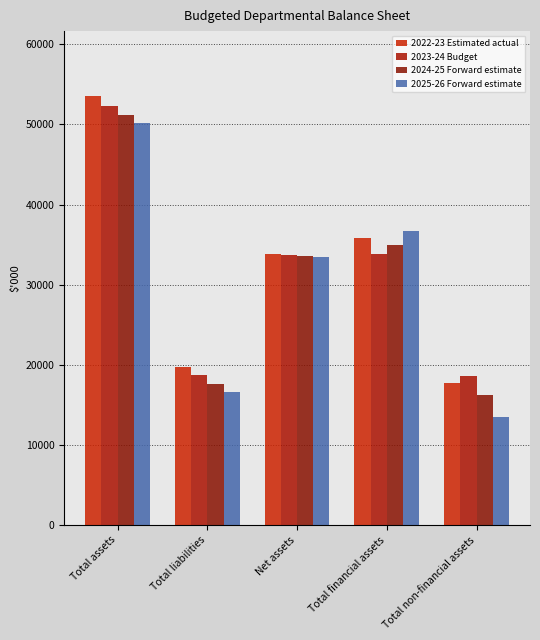

List the labels in order of 2022-23 Estimated actual value, largest first.

Total assets, Total financial assets, Net assets, Total liabilities, Total non-financial assets